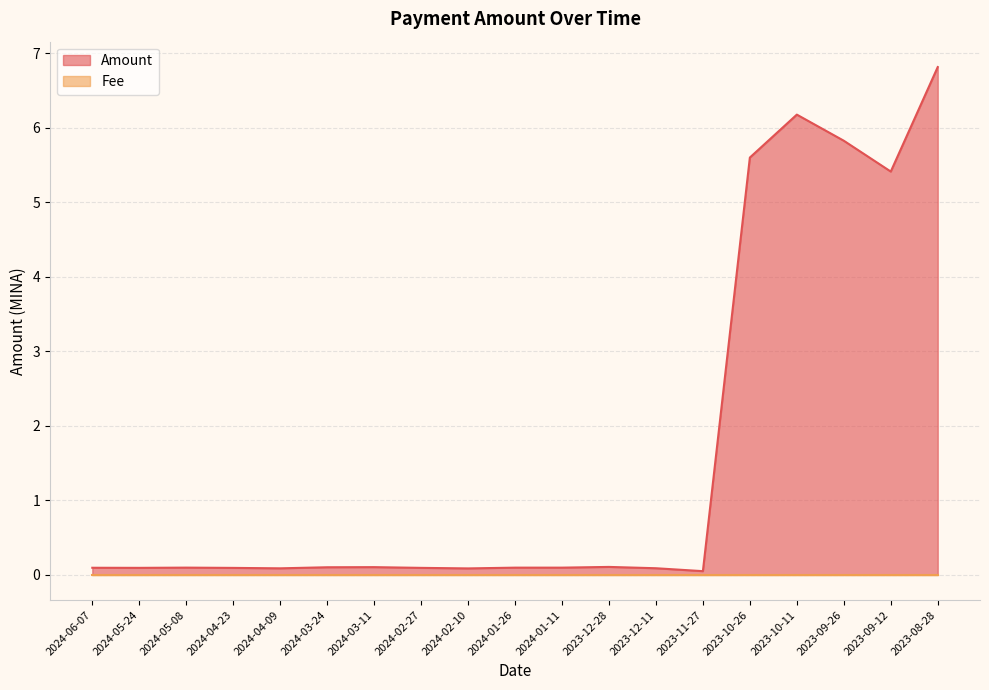

What is the change in value from 2023-10-26 to 2023-09-26?

+0.2